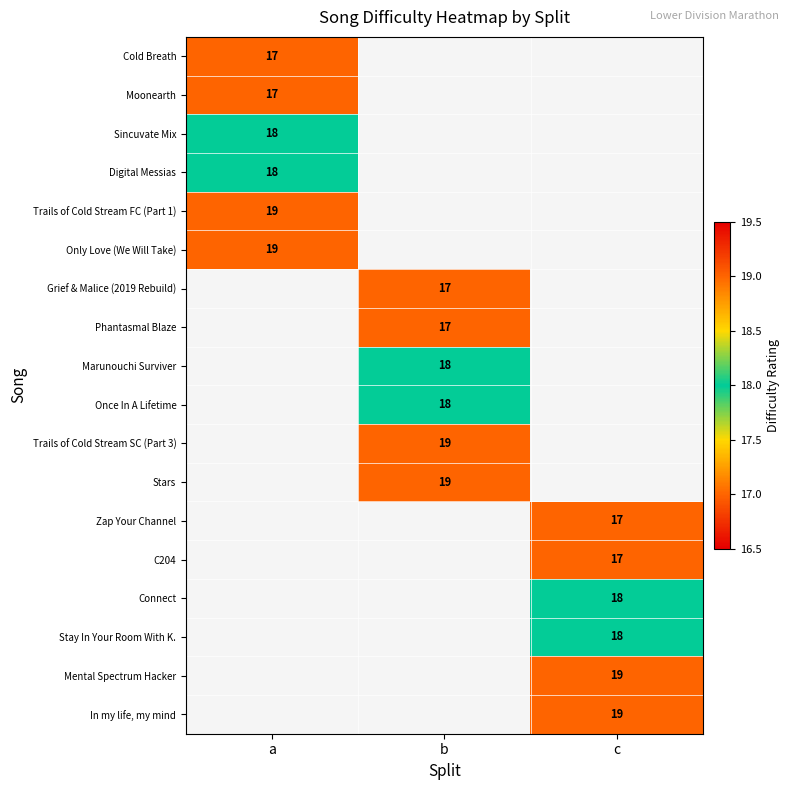

At which category does the chart reach its peak across all series?

a